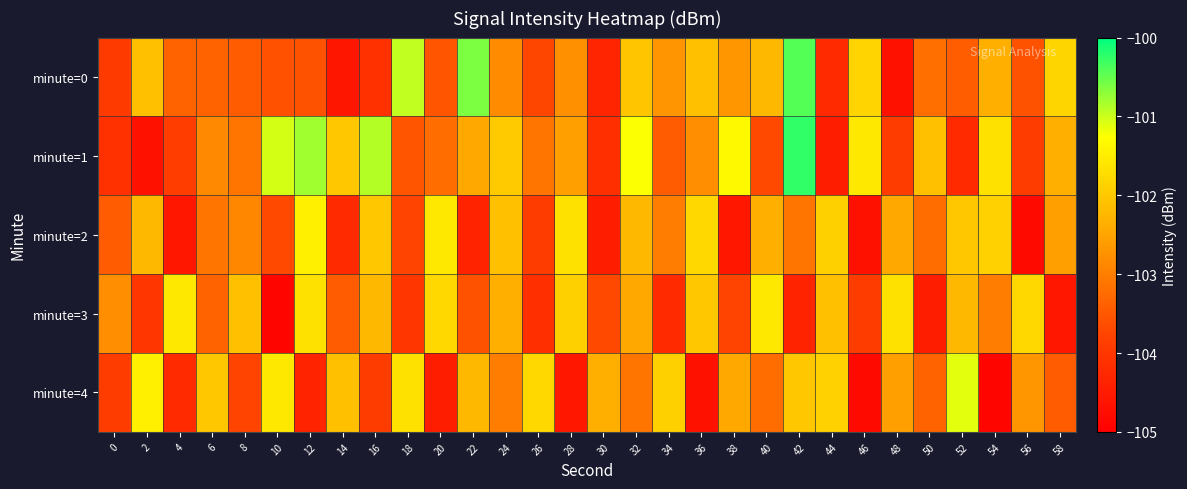

At which category is the sum across all series the highest?

42